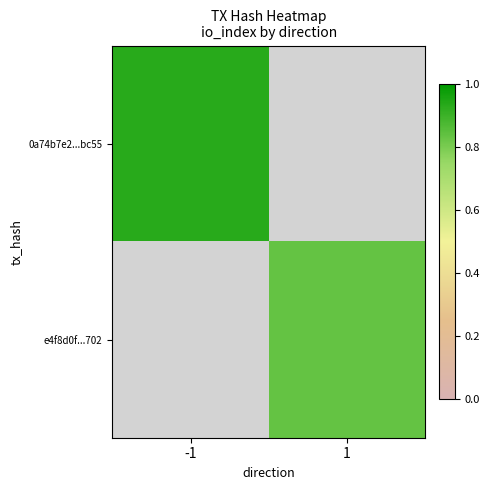

Between -1 and 1, which is larger?

-1